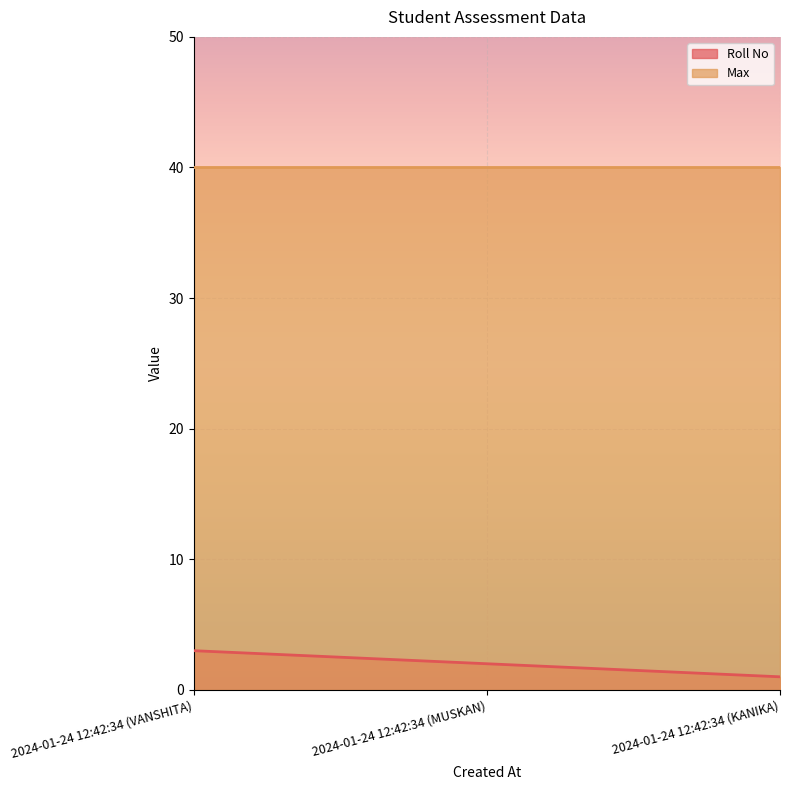

What position from the right is 2024-01-24 12:42:34 (MUSKAN)?

2